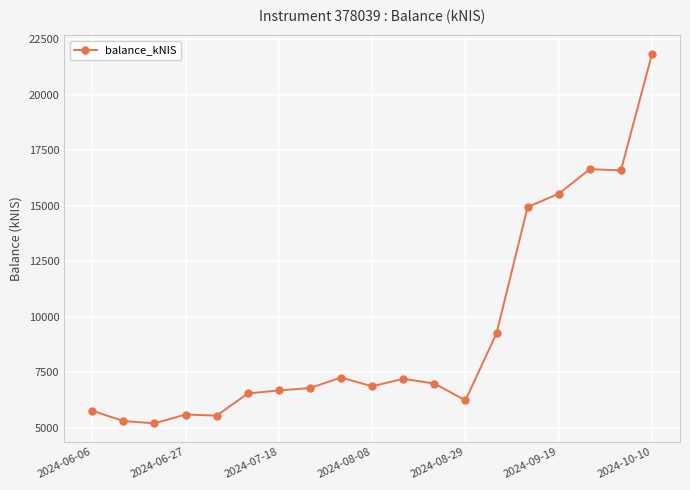

What is the maximum value shown in the chart?

21833.5